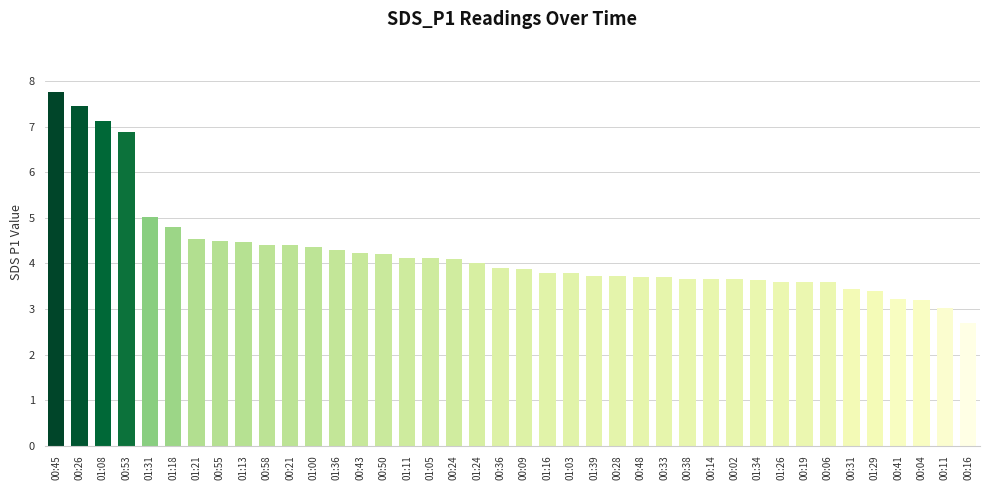

What is the value of the 14th bar from the left?

4.2